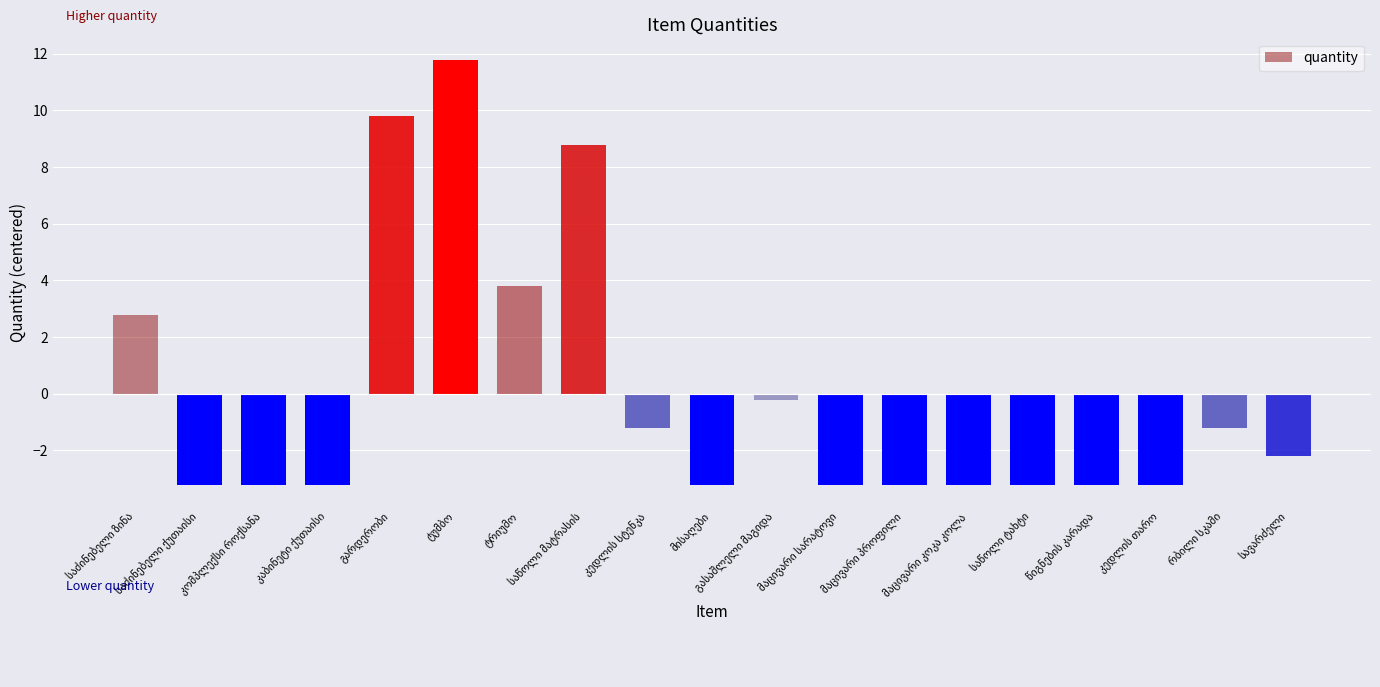

What is the greatest value displayed?

11.8